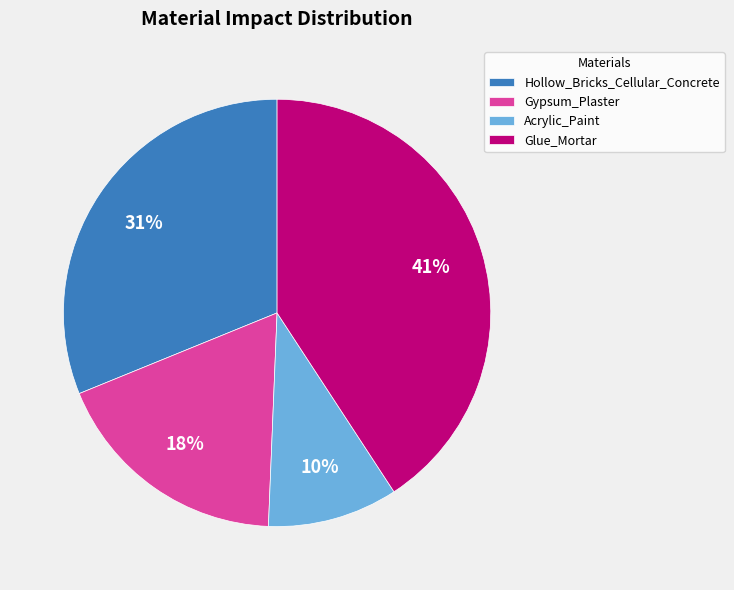

To the nearest percent, what percentage of the pie is Glue_Mortar?

41%